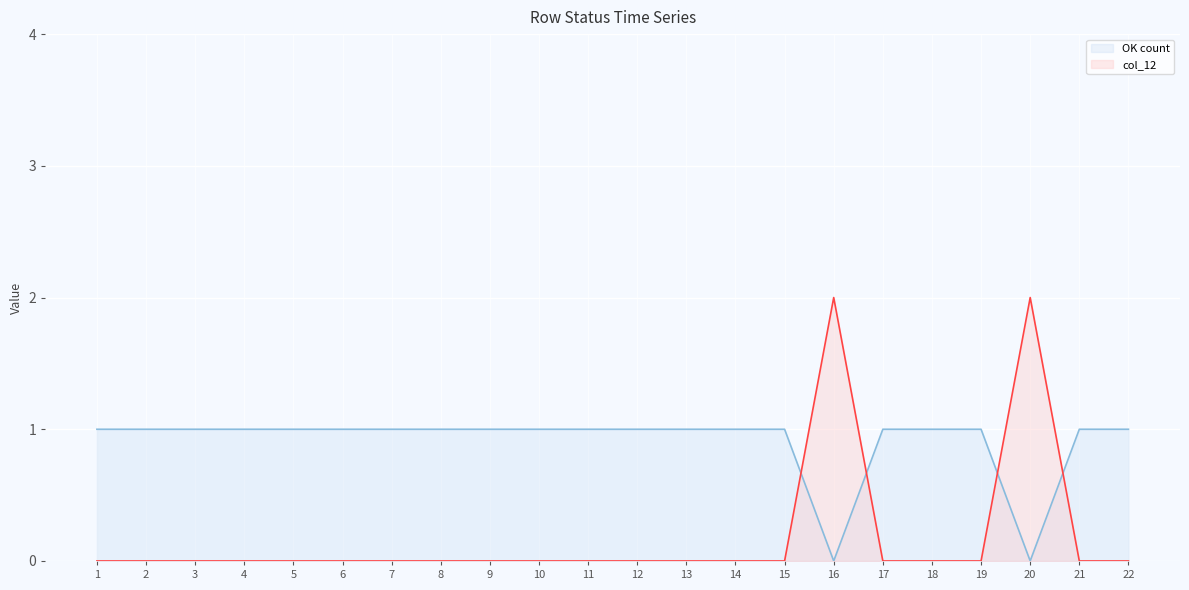

Which has a higher value, 1 or 7?

1